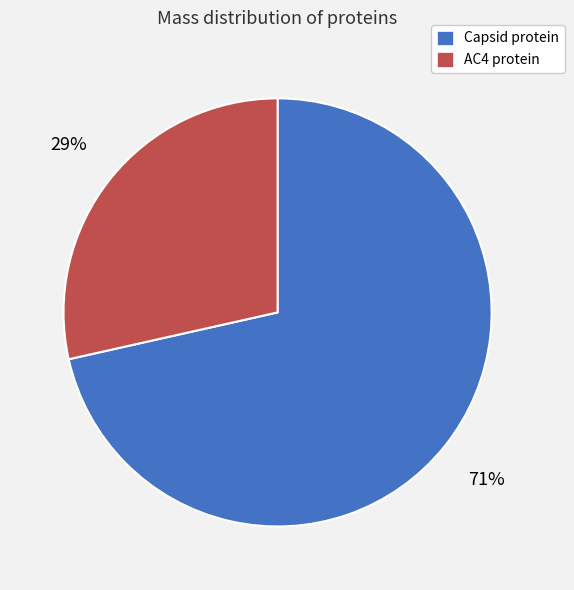

What is the largest slice in the pie chart?

Capsid protein